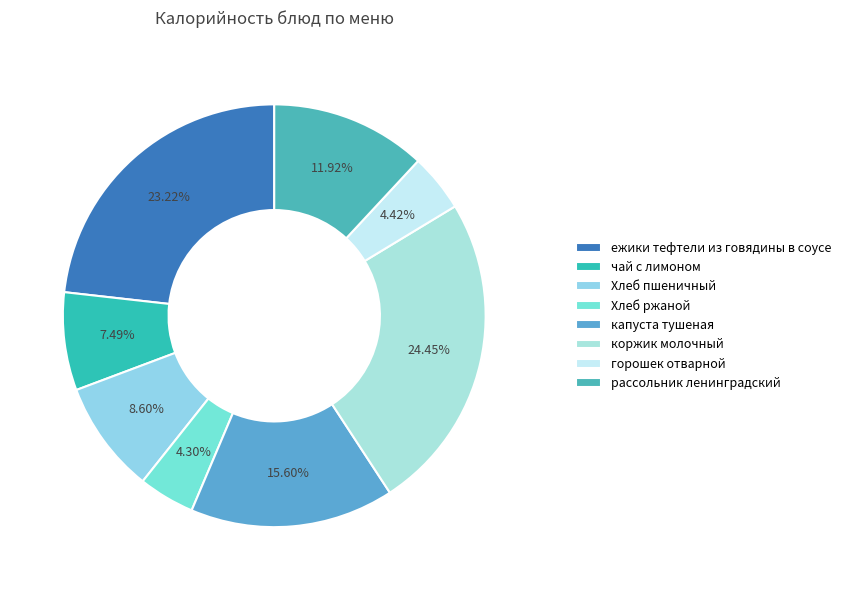

How many segments does this pie chart have?

8